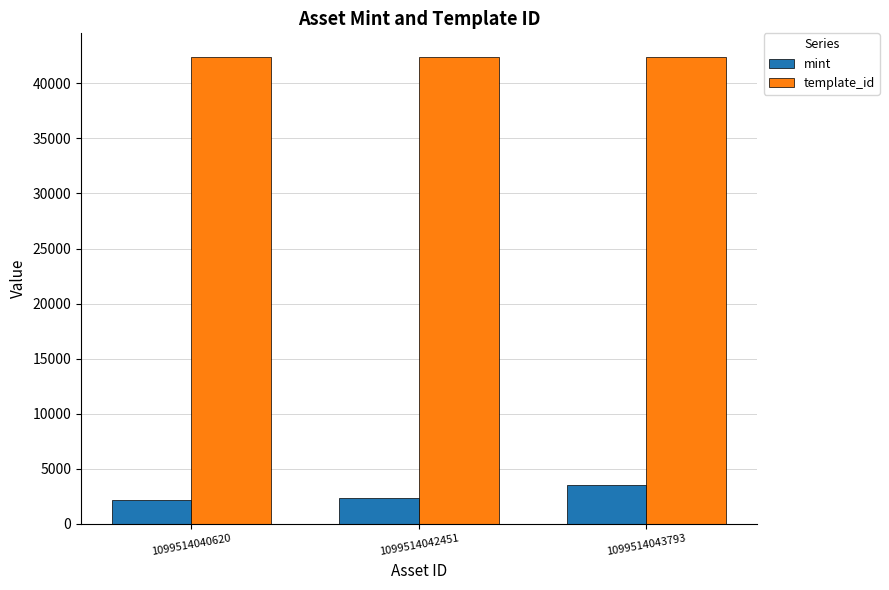

What is the sum of all template_id values?

127262